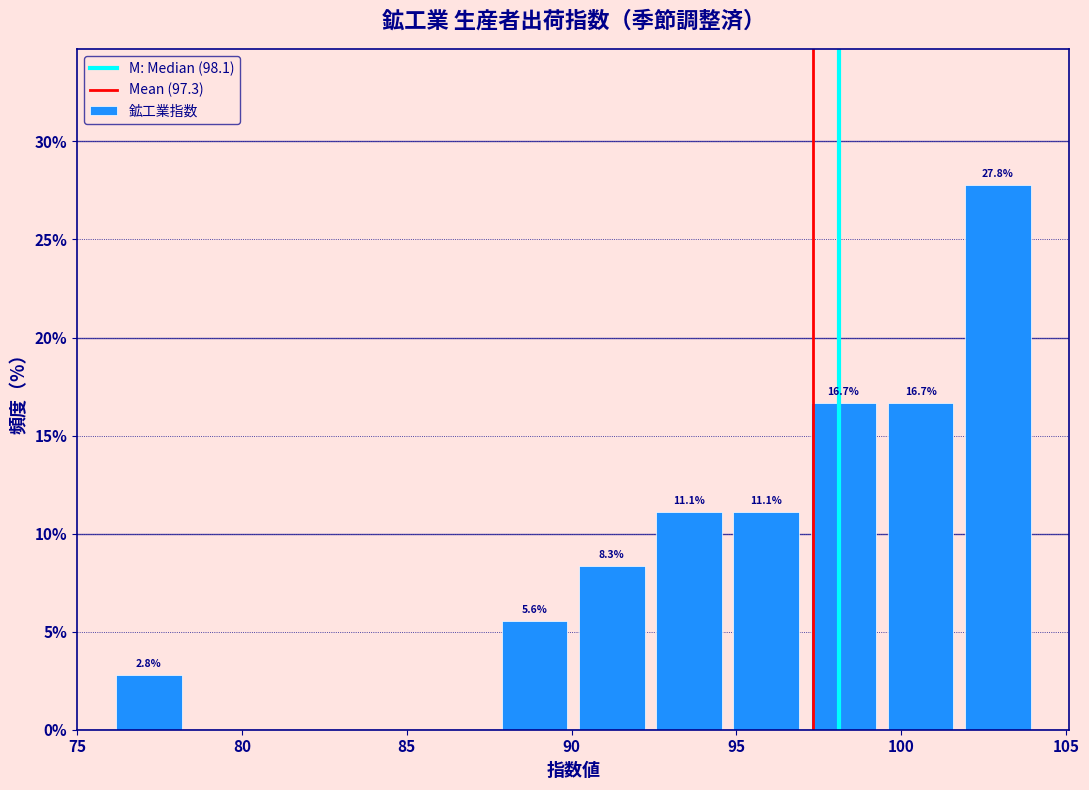

Over which range of the x-axis is the bar tallest?

102.0 to 104.0